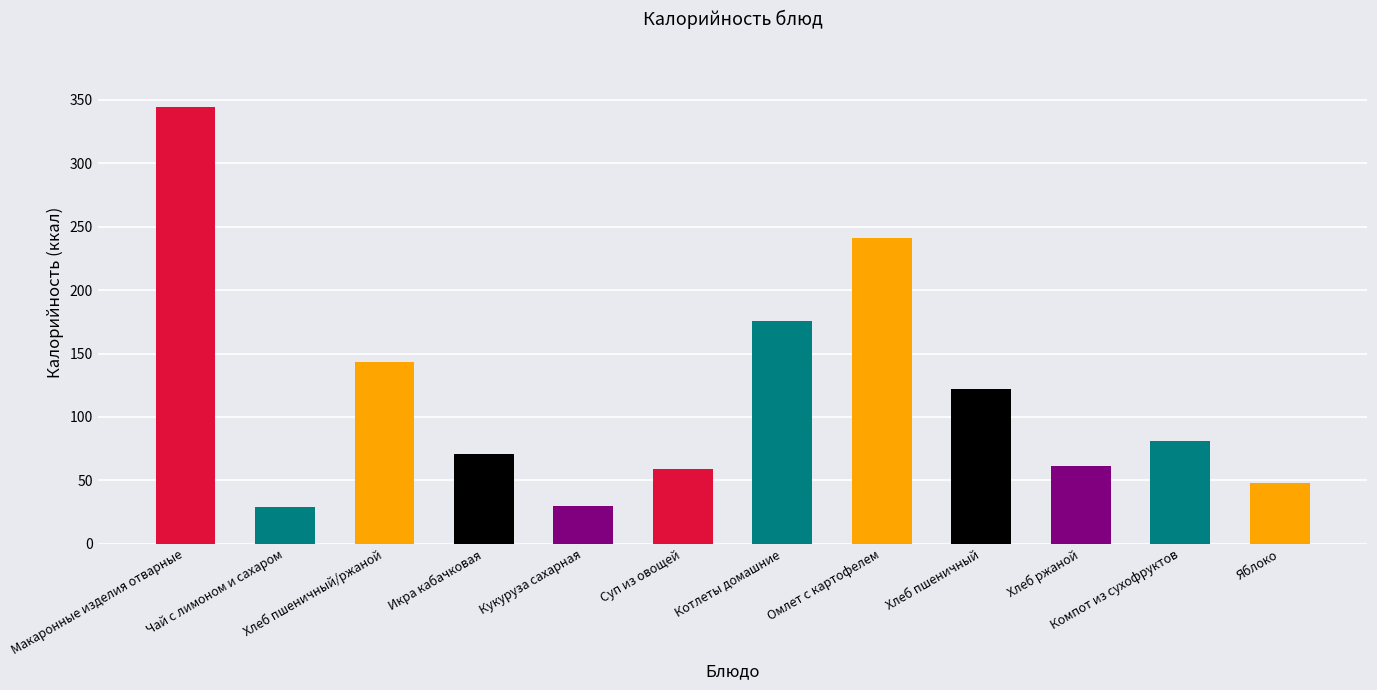

True or false: the data shows 48.0 at Яблоко.

True